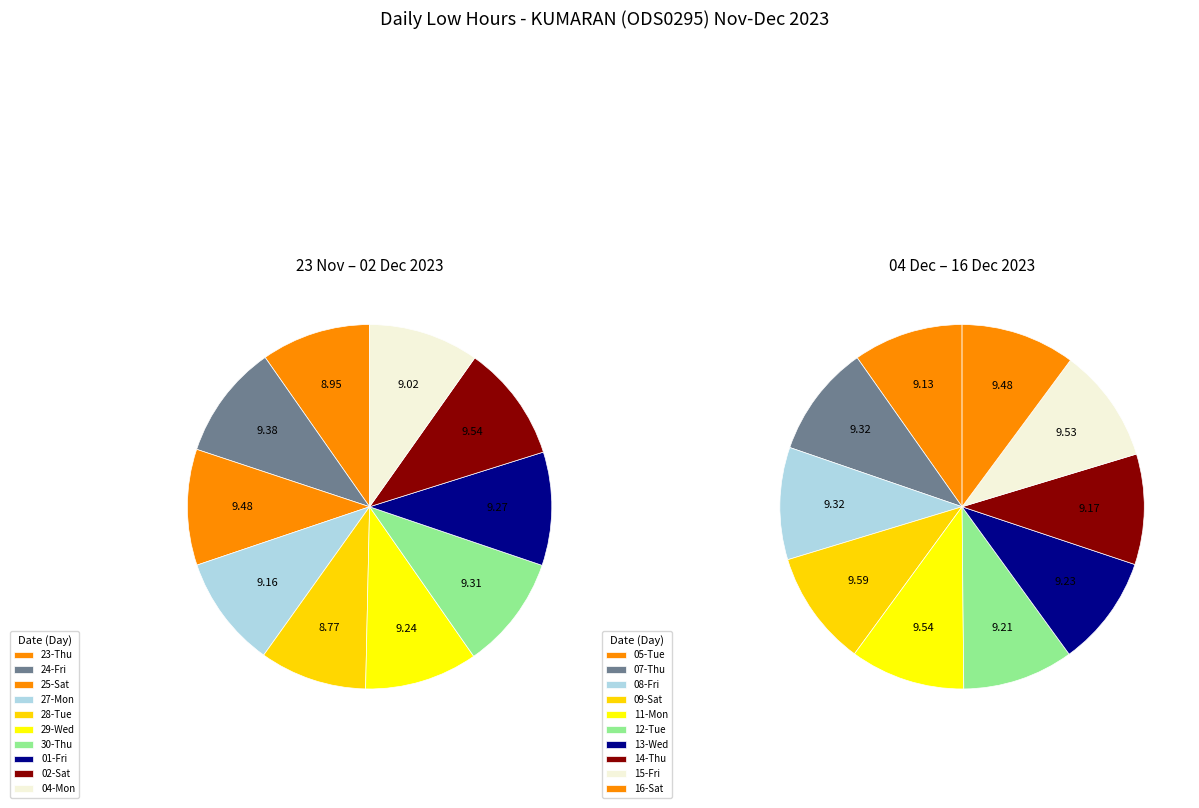

Count the number of slices in the pie.

20